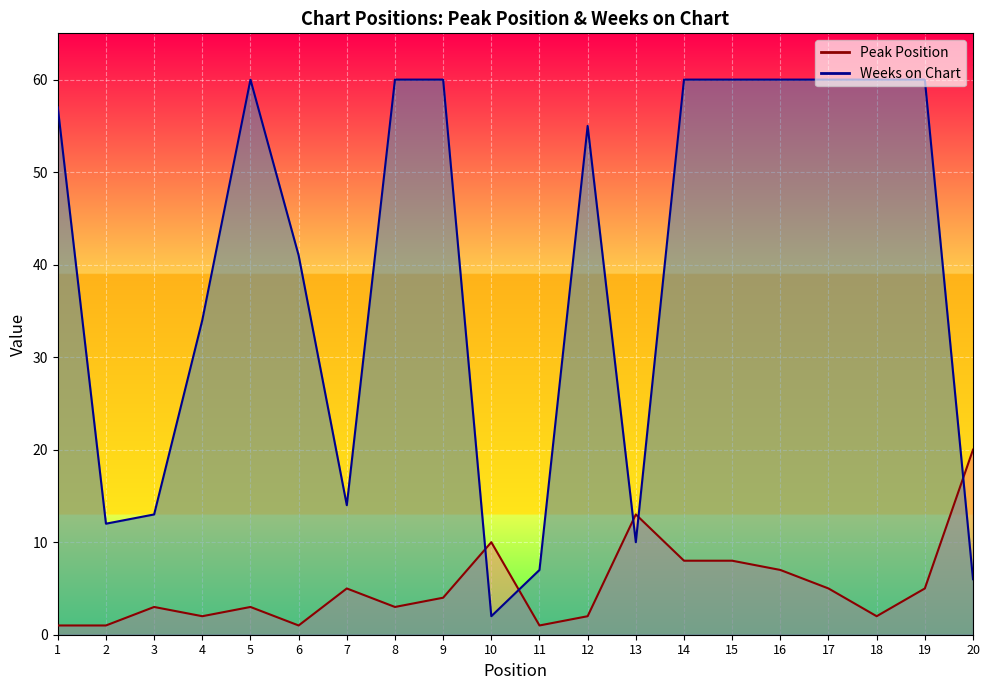

What are all the series names shown in the legend?

Peak Position, Weeks on Chart